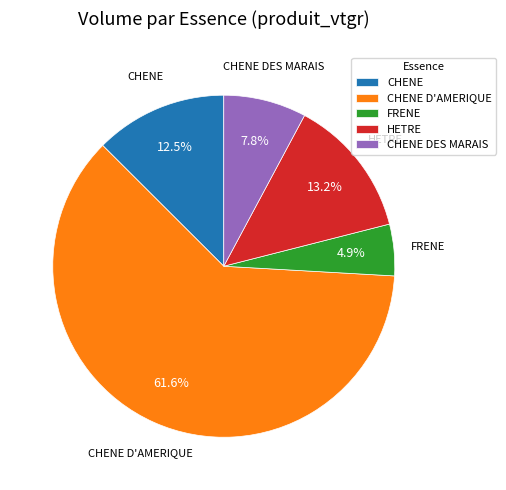

What percentage do FRENE and CHENE together represent?

17.4%